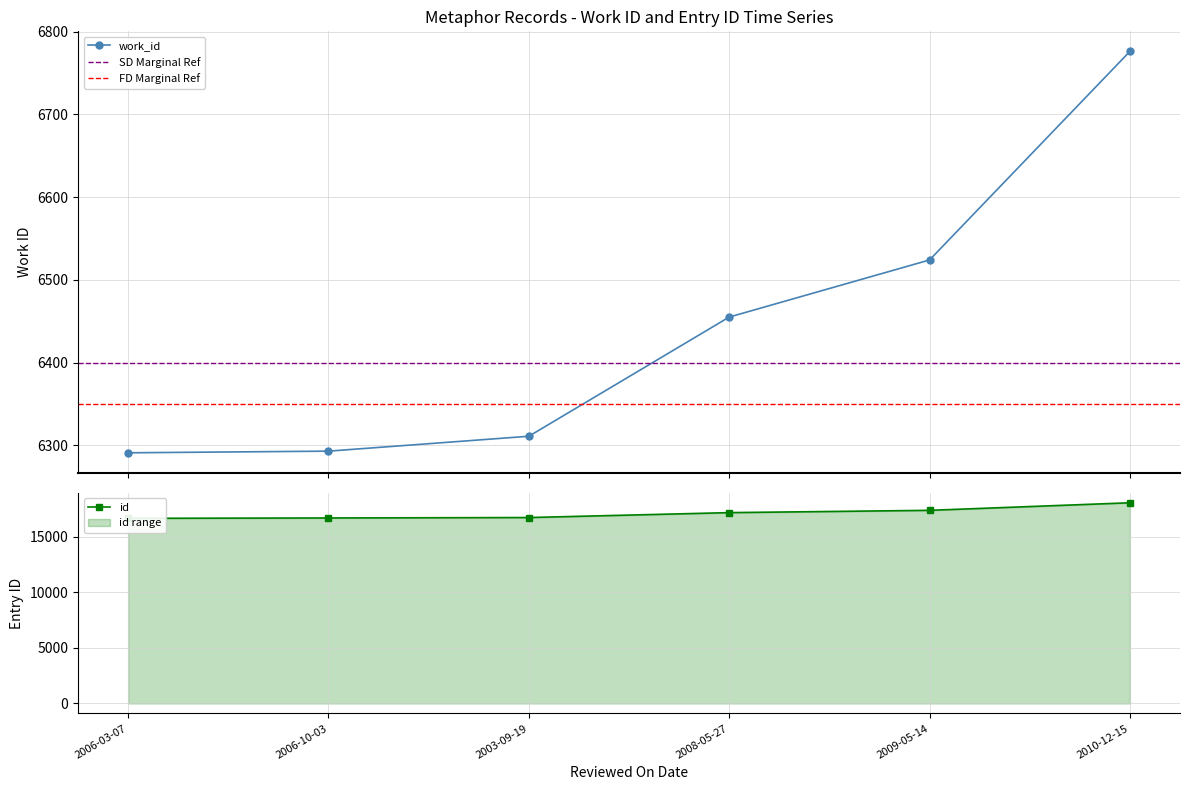

True or false: work_id and id intersect in this chart.

False